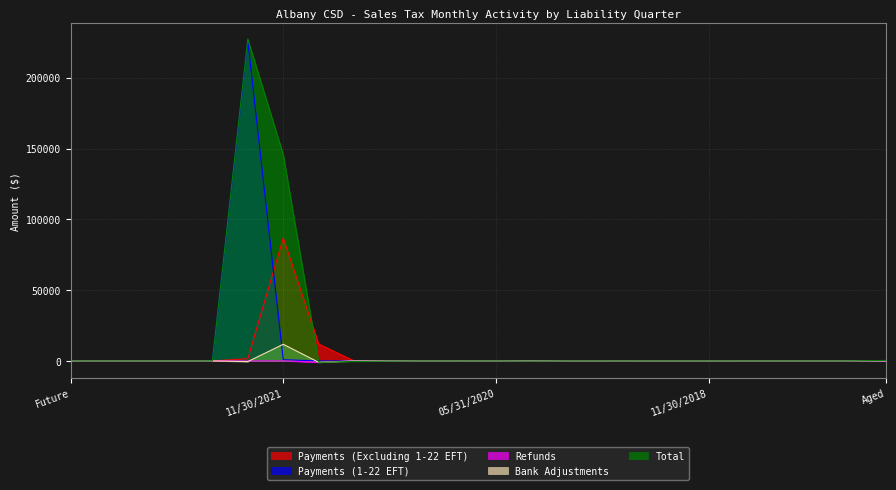

What position from the right is 02/28/2018?

3